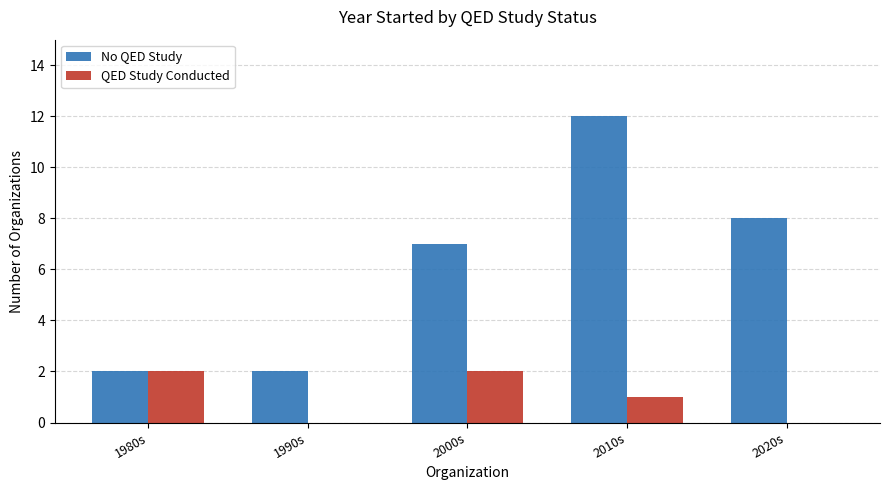

True or false: QED Study Conducted has a value of 2 at 2000s.

True